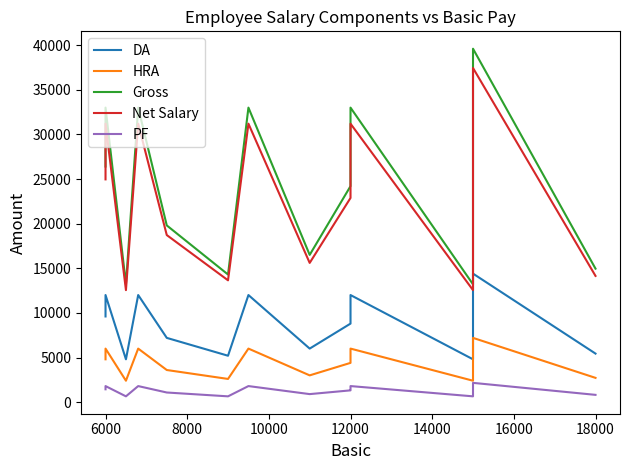

What are all the series names shown in the legend?

DA, HRA, Gross, Net Salary, PF